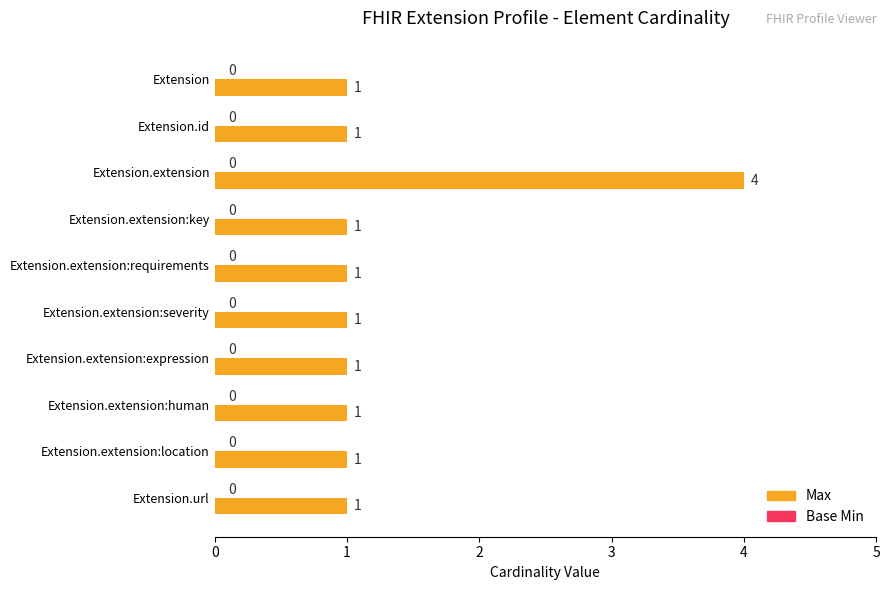

The chart shows a value of 2 at Extension.id. True or false?

False